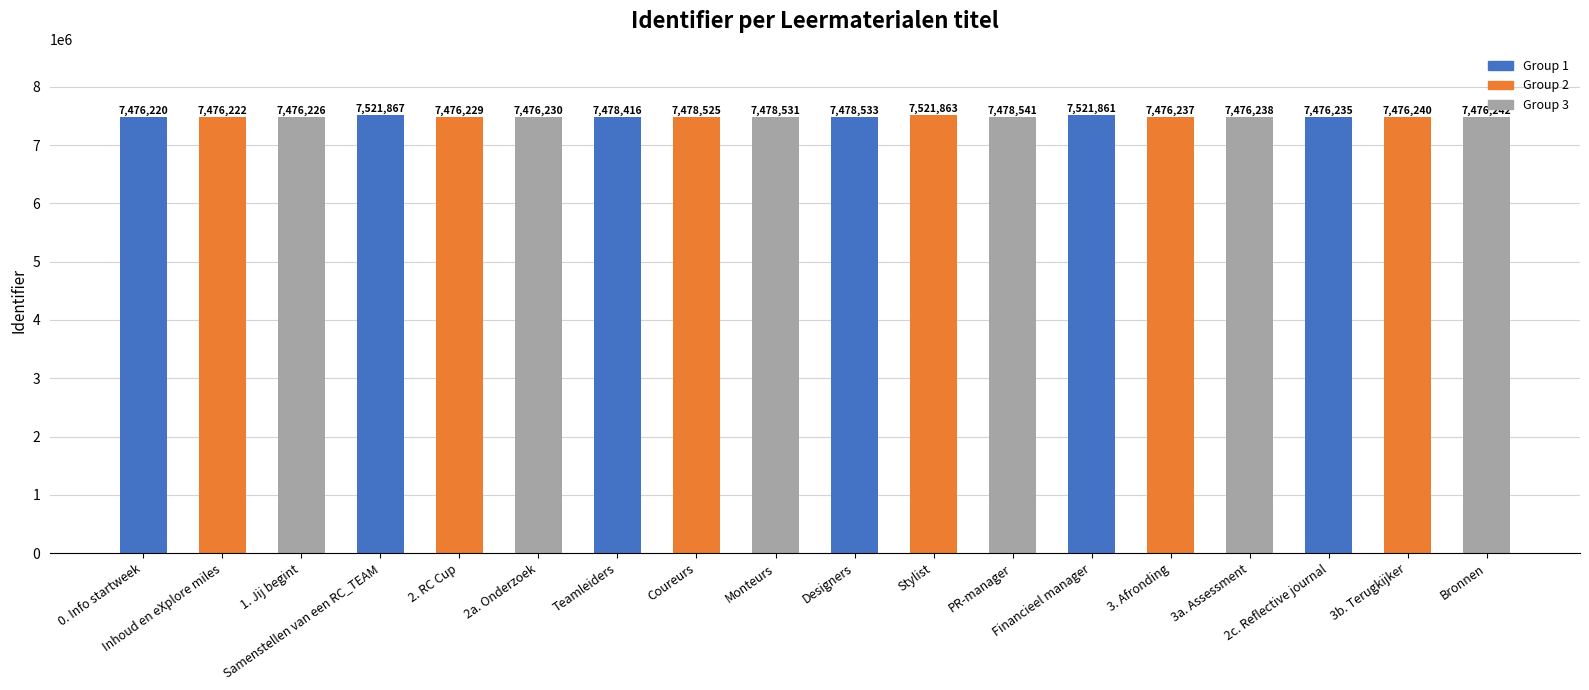

What position from the right is Financieel manager?

6